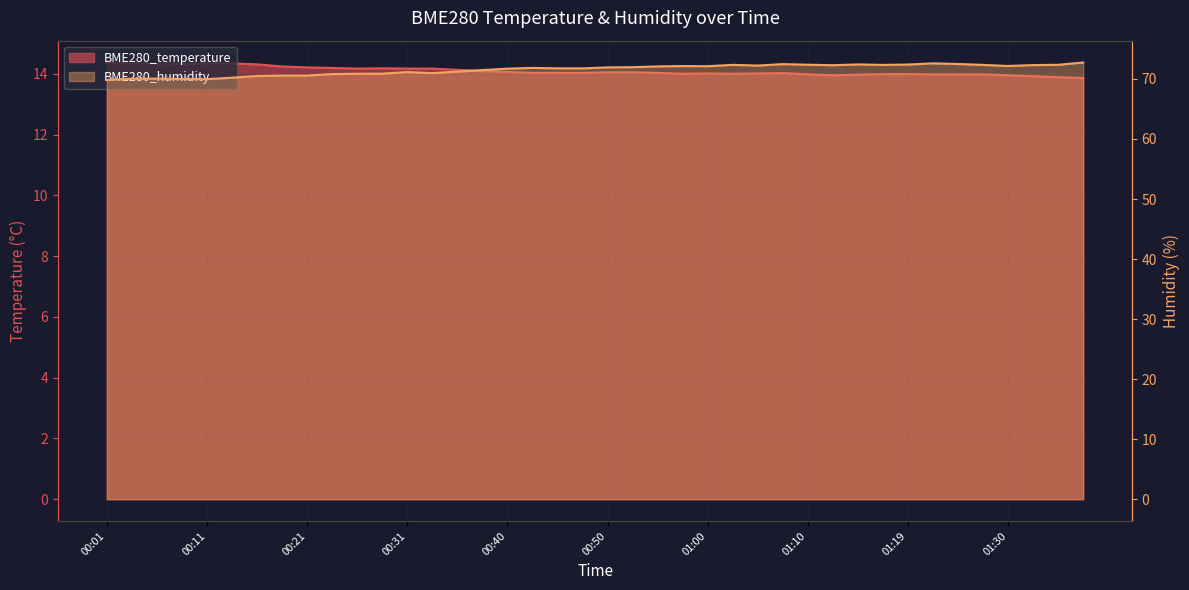

The value of BME280_humidity at 01:00 is 72.1. True or false?

True